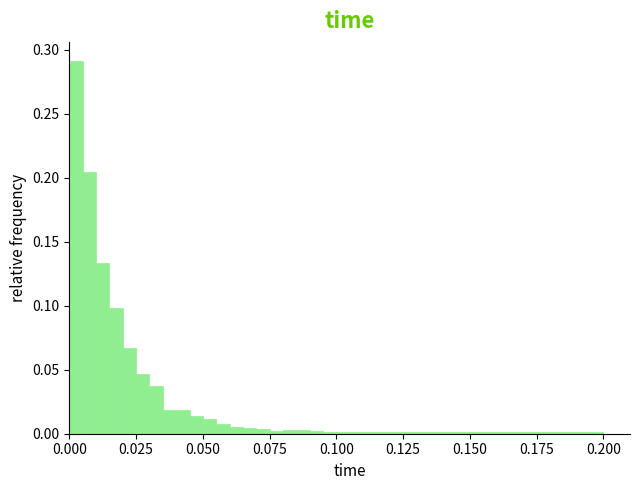

Around what value on the x-axis is the tallest bar? Give the approximate position of its centre, as read against the axis.

0.005